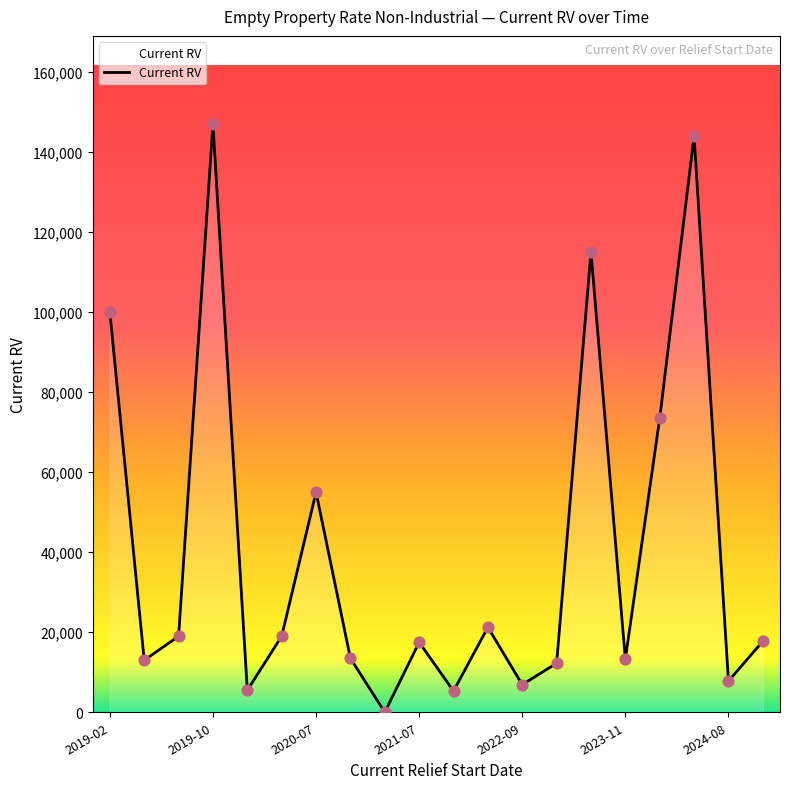

What is the greatest value displayed?

147000